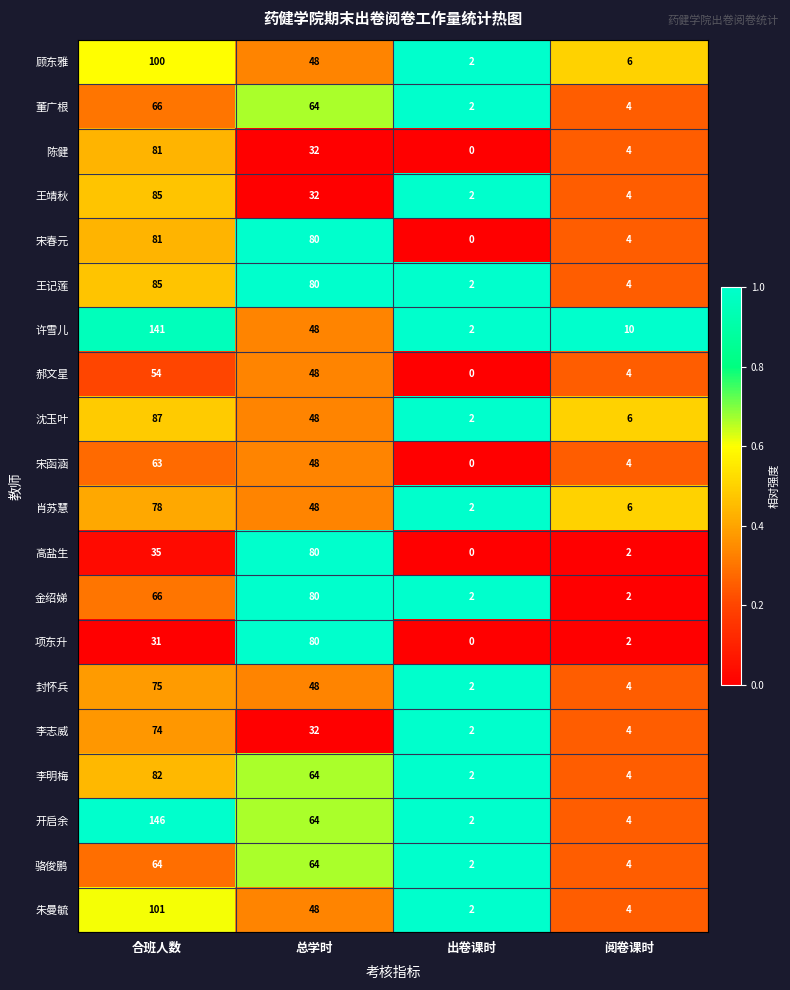

What is the difference between the maximum and minimum values in the 开启余 series?

144